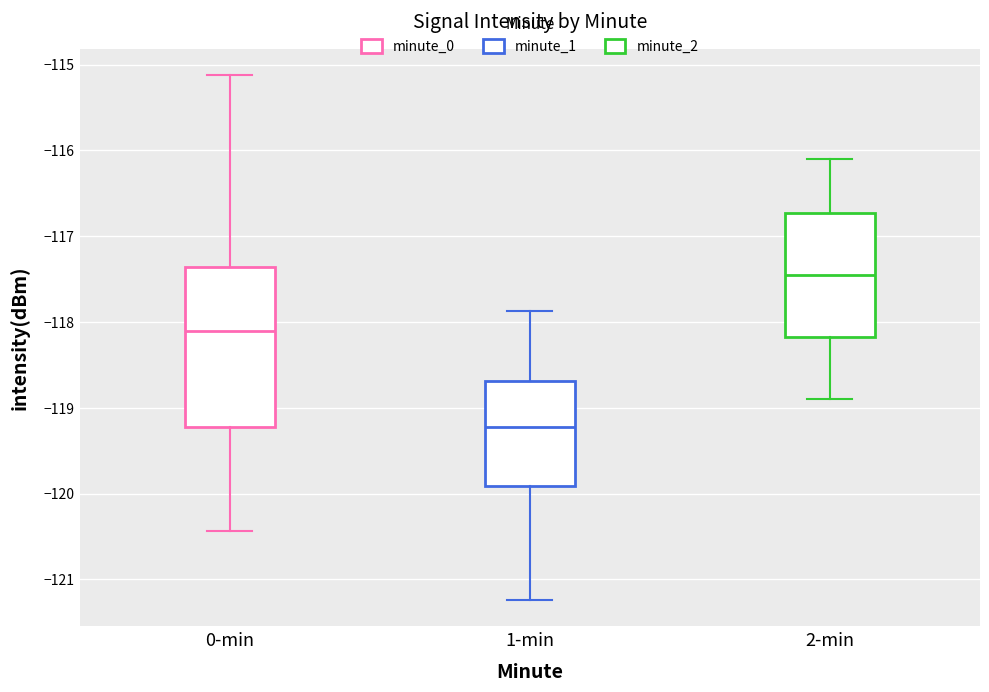

Which box has the lowest median line?

1-min